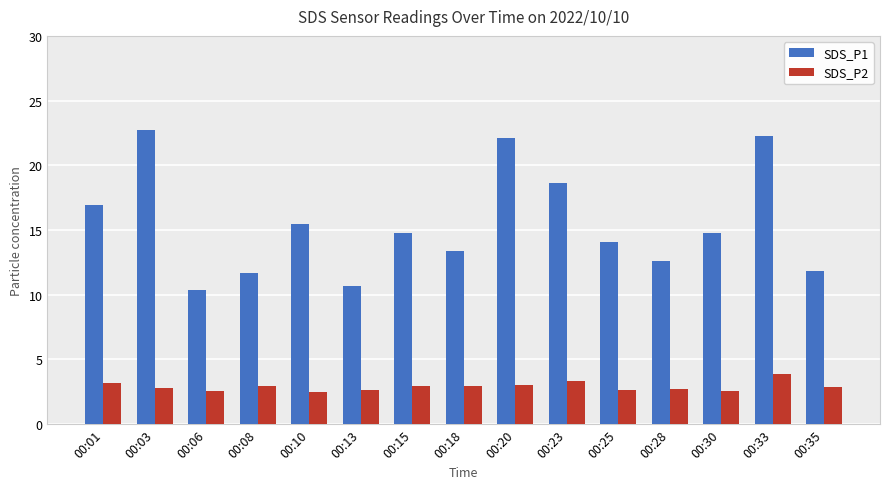

Where does the SDS_P1 series first go above 14?

00:01